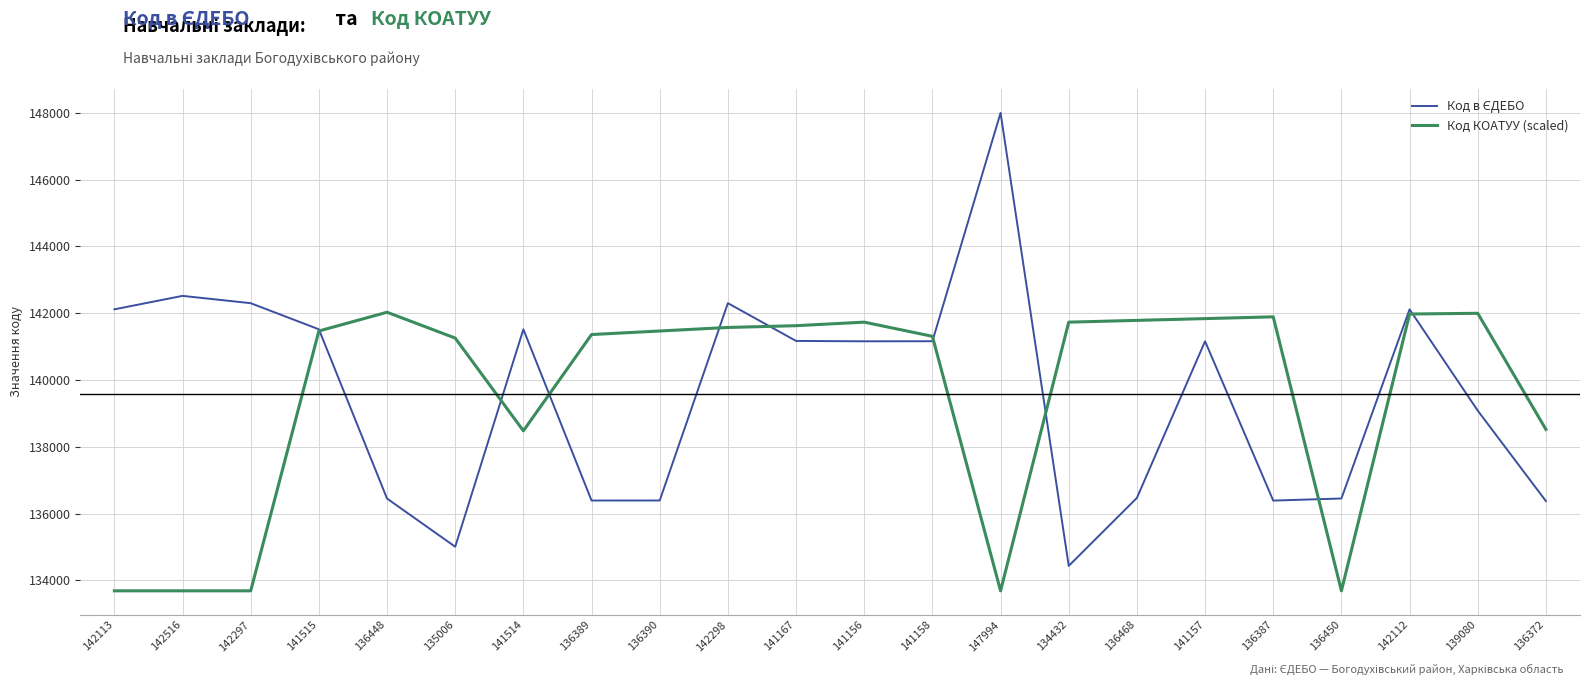

Which series changed the most between 141515 and 136450?

Код КОАТУУ (scaled)